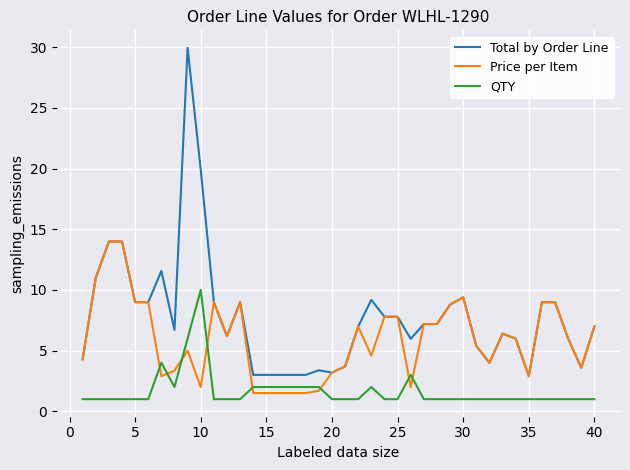

Which series has the largest total across all categories?

Total by Order Line